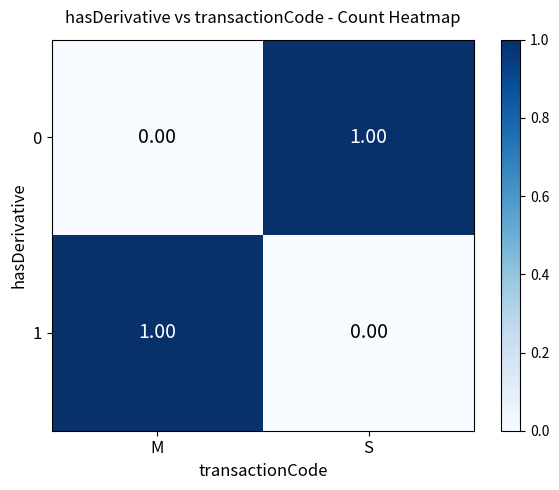

Count the number of categories in the chart.

2